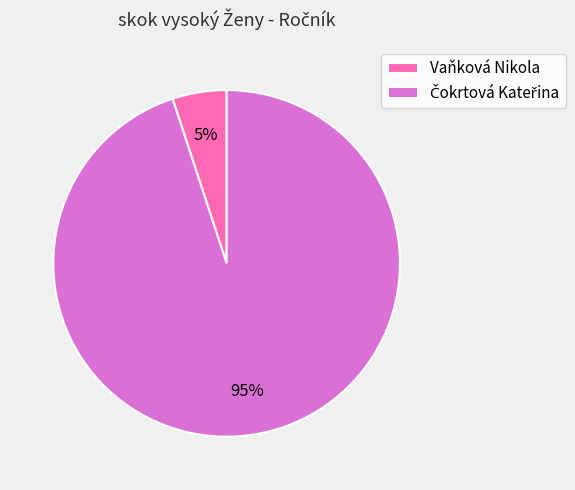

To the nearest percent, what is the average slice percentage?

50%